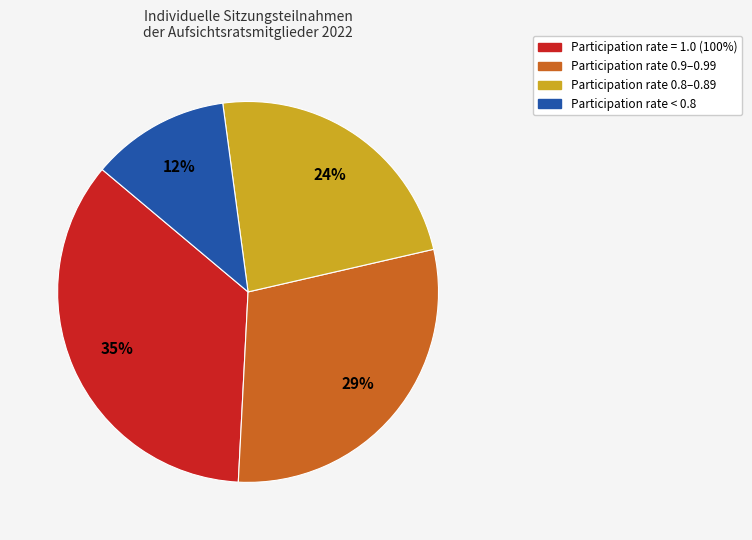

How many slices are in this pie chart?

4